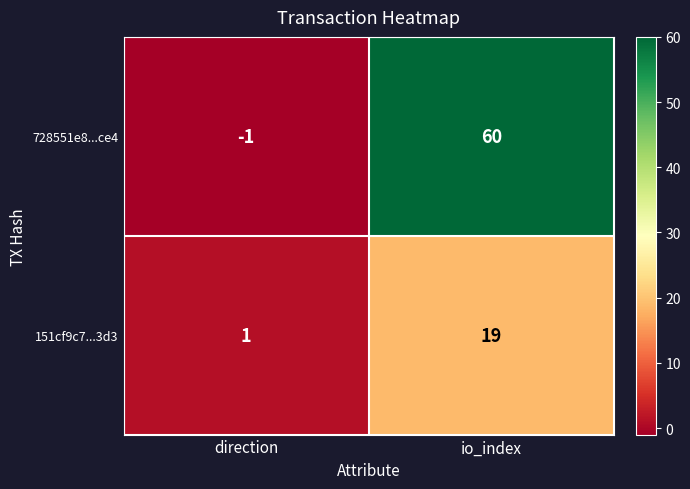

What is the maximum value shown in the chart?

60